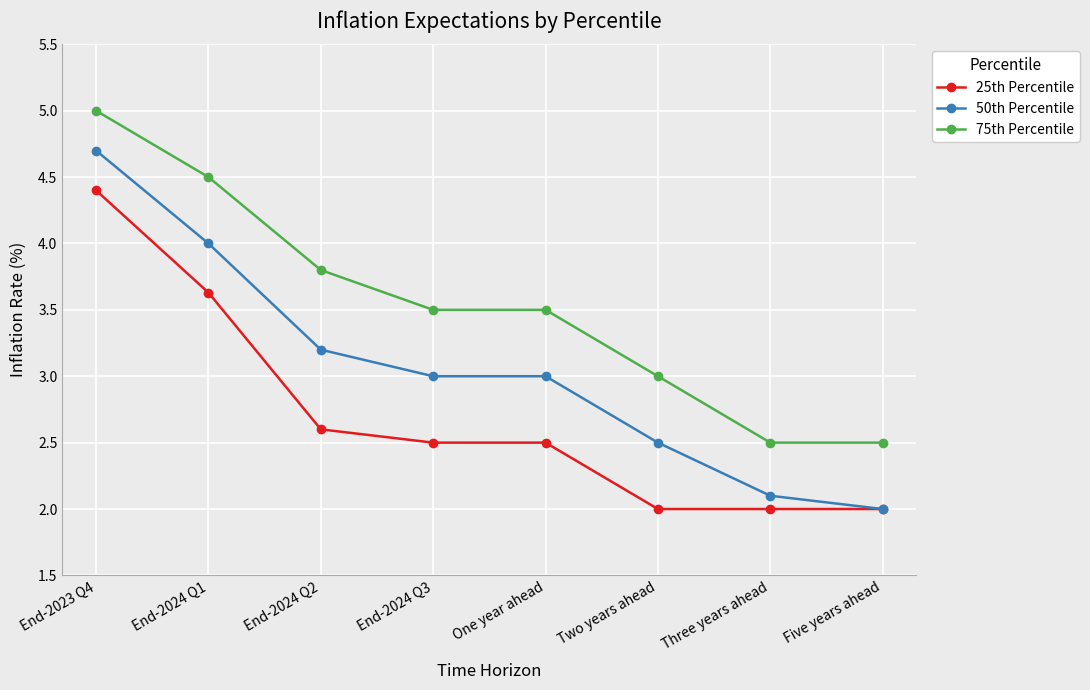

Which series has the largest range (max minus min)?

50th Percentile